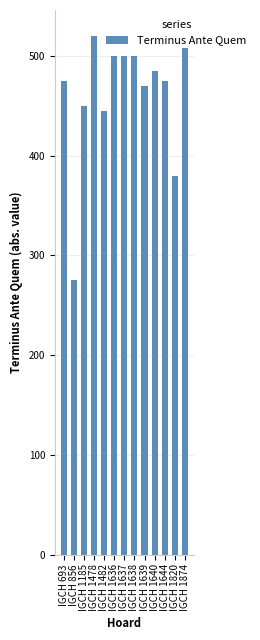

Are the bars horizontal?

No